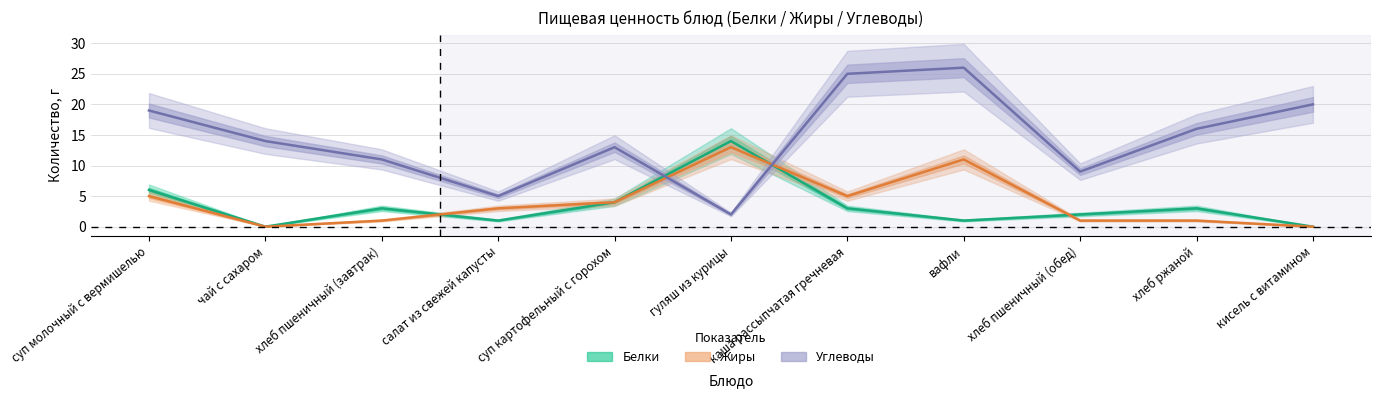

What is the label of the 7th point from the right?

суп картофельный с горохом